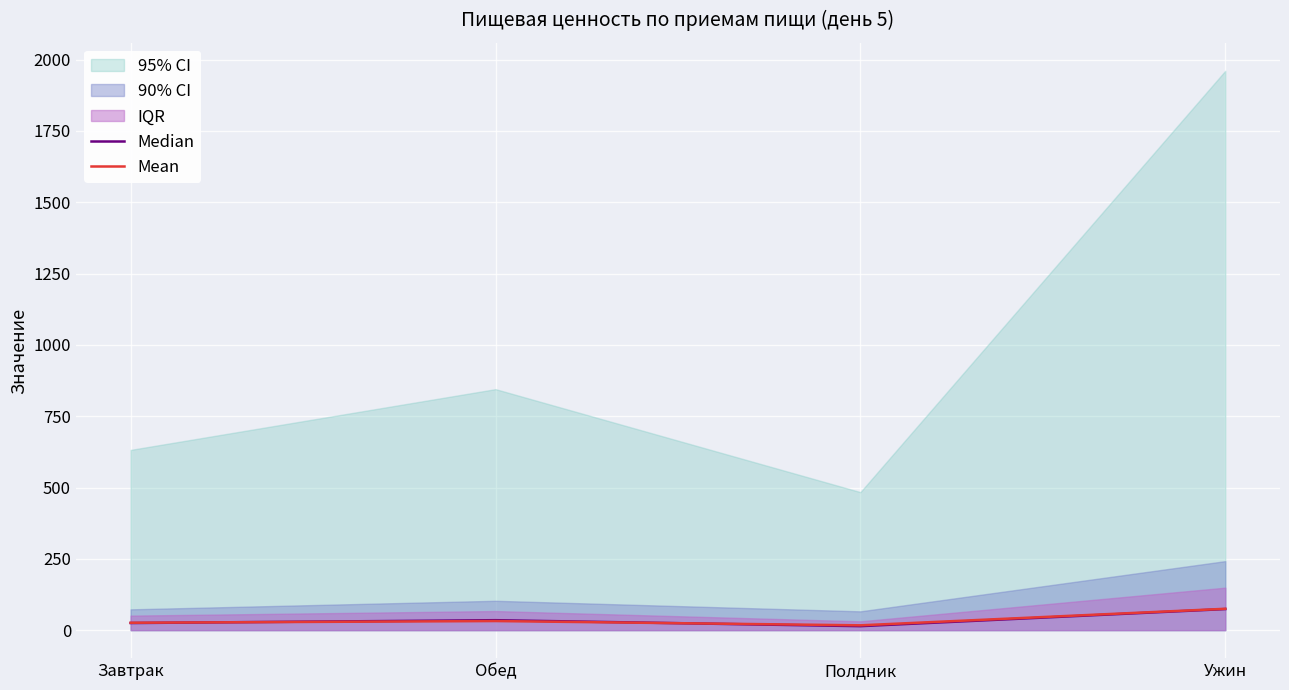

Read the Median value at Завтрак, to the nearest 10.

20